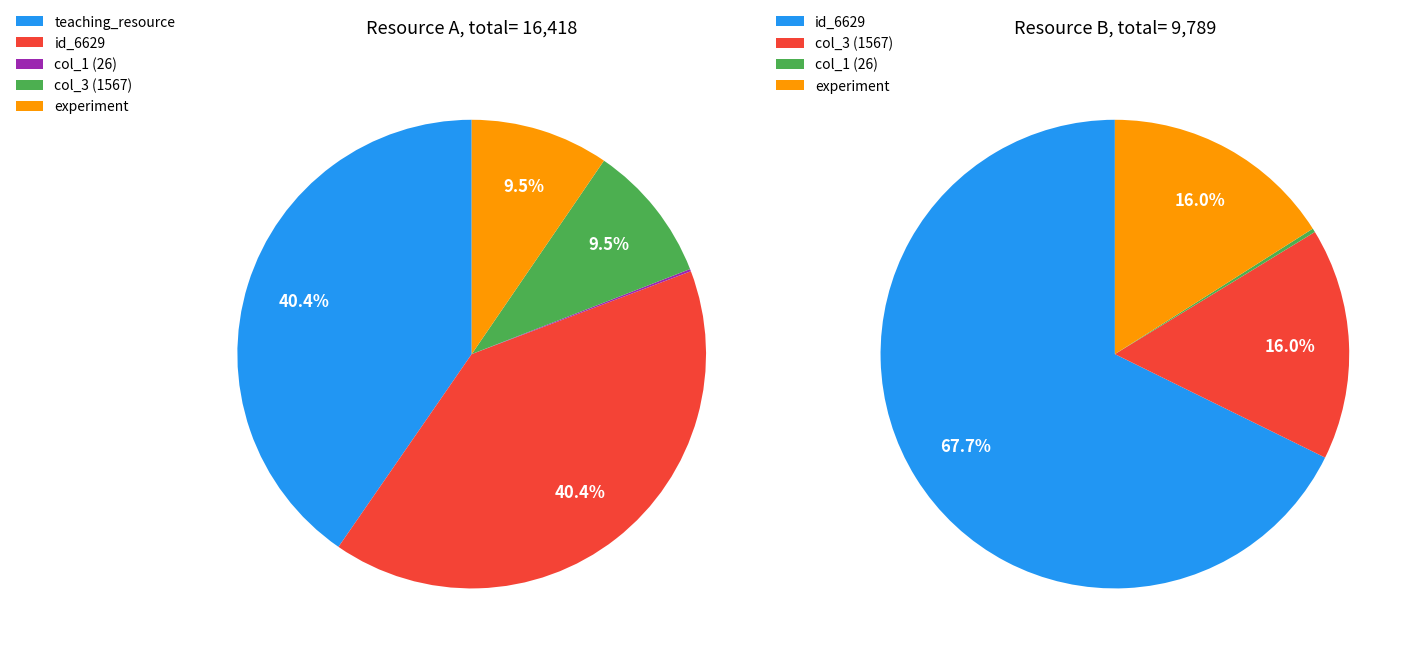

How many segments does this pie chart have?

5